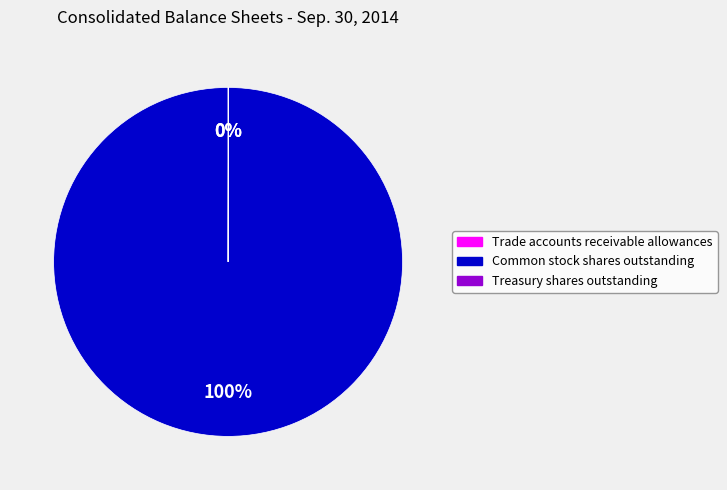

True or false: Common stock shares outstanding accounts for 100% of the total.

True